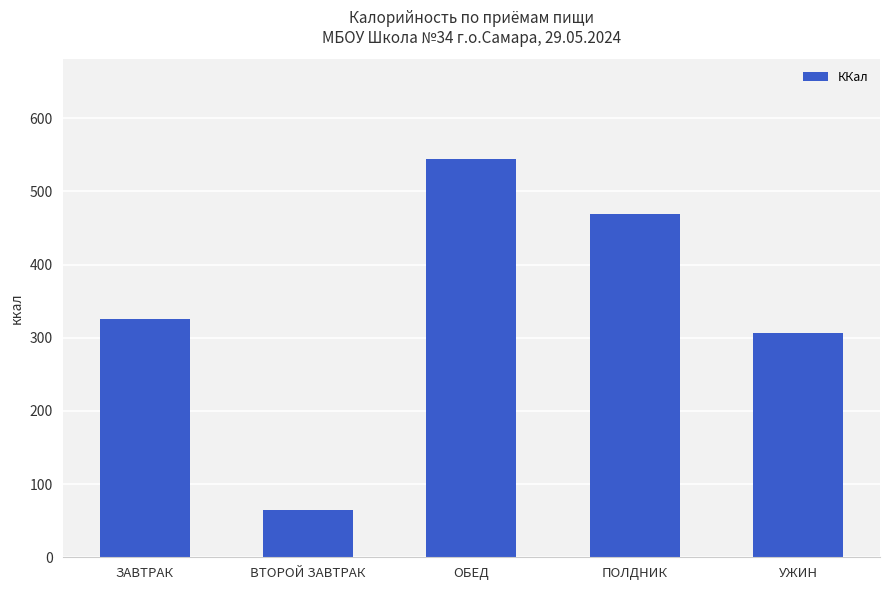

Where is the data nearest to the value 304?

УЖИН